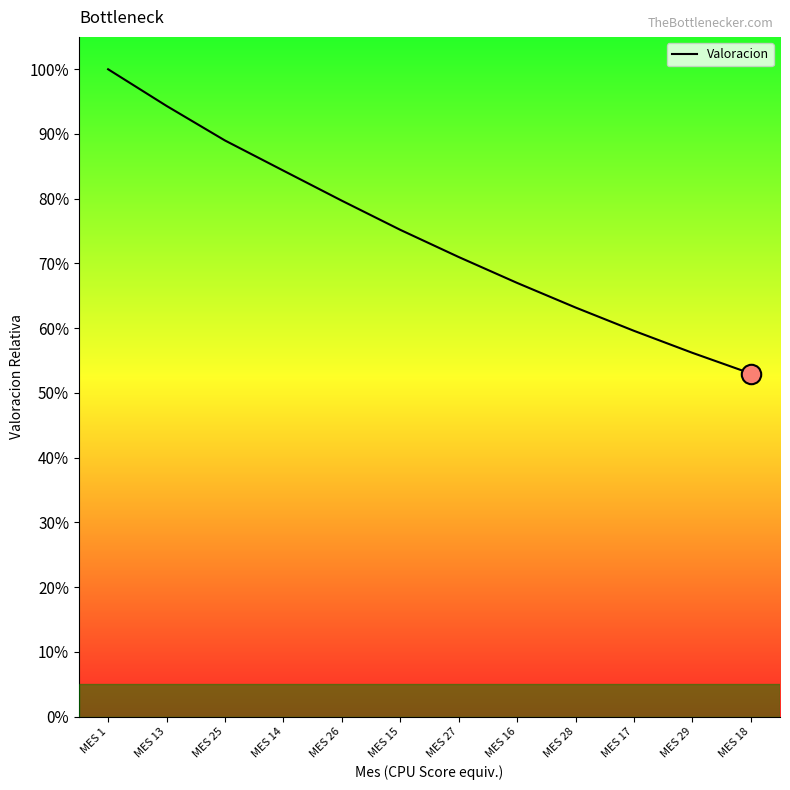

Does the chart have visible grid lines?

No